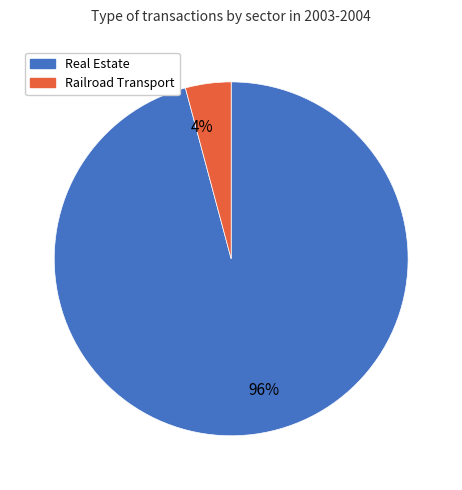

The Real Estate slice represents 88% of the pie. True or false?

False